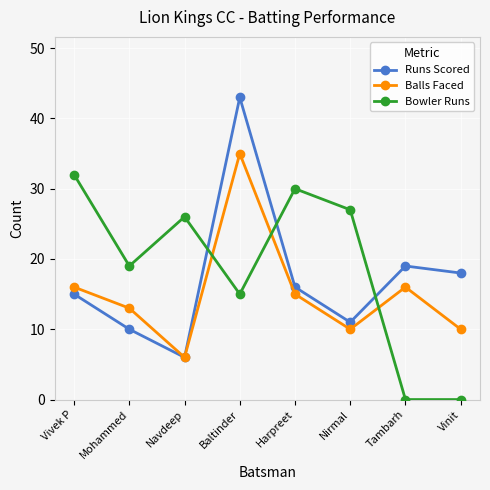

List the series in order of their peak value, highest first.

Runs Scored, Balls Faced, Bowler Runs